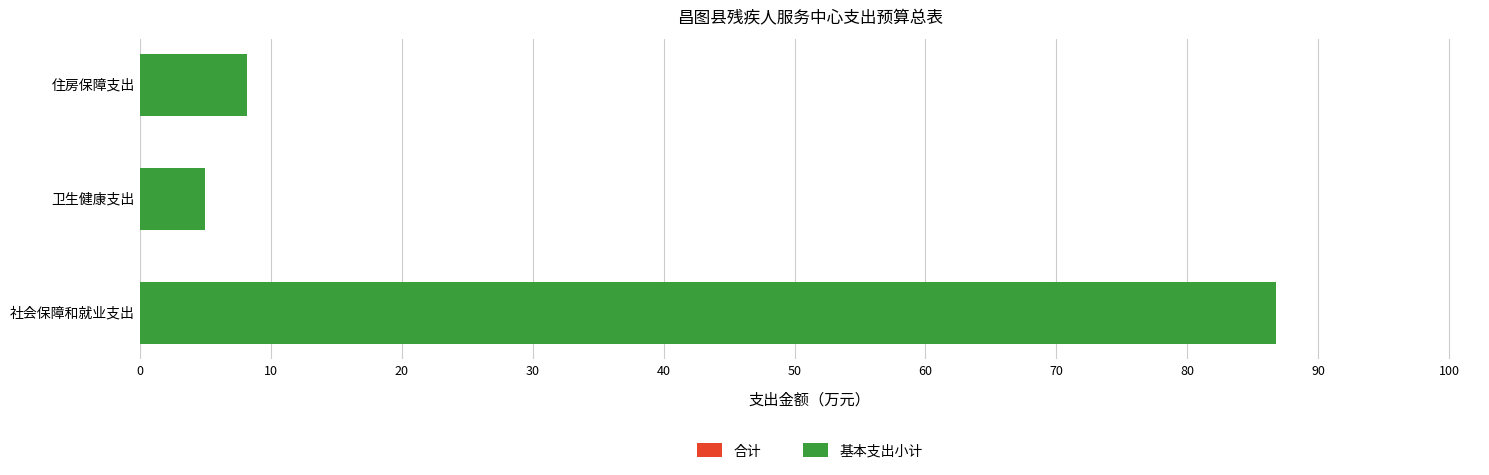

What is the value of the 基本支出小计 bar at the 2nd from the left?

5.0